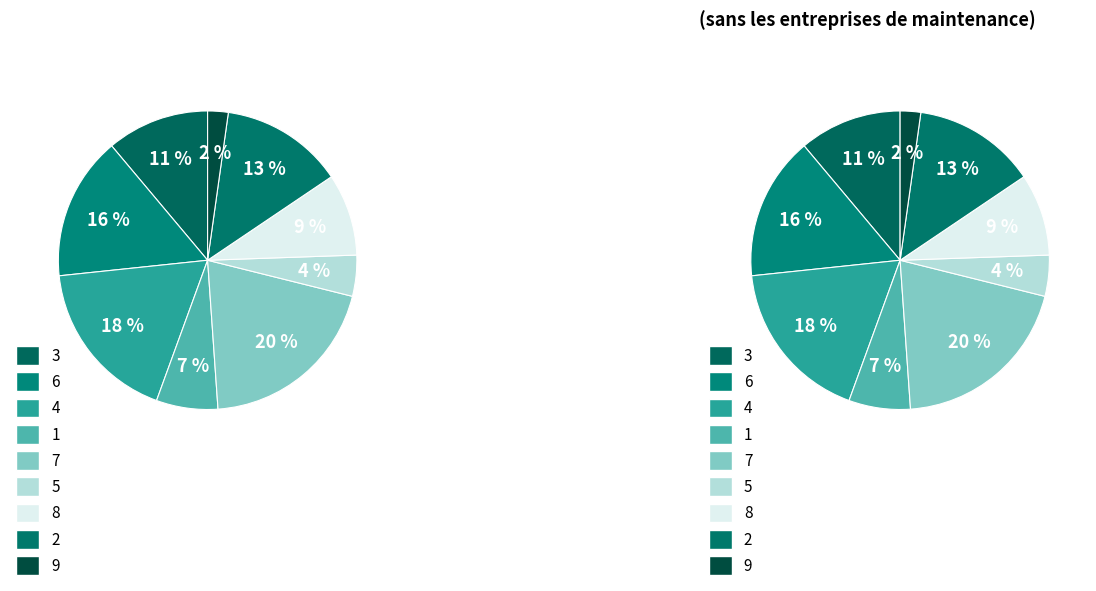

Does 4 represent more than half of the total?

No